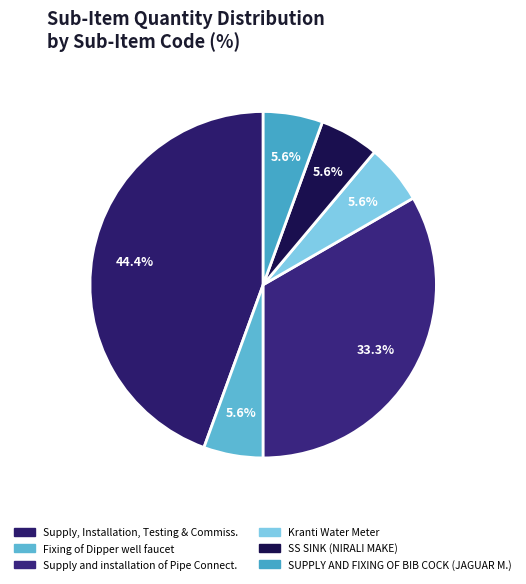

How many slices are in this pie chart?

6